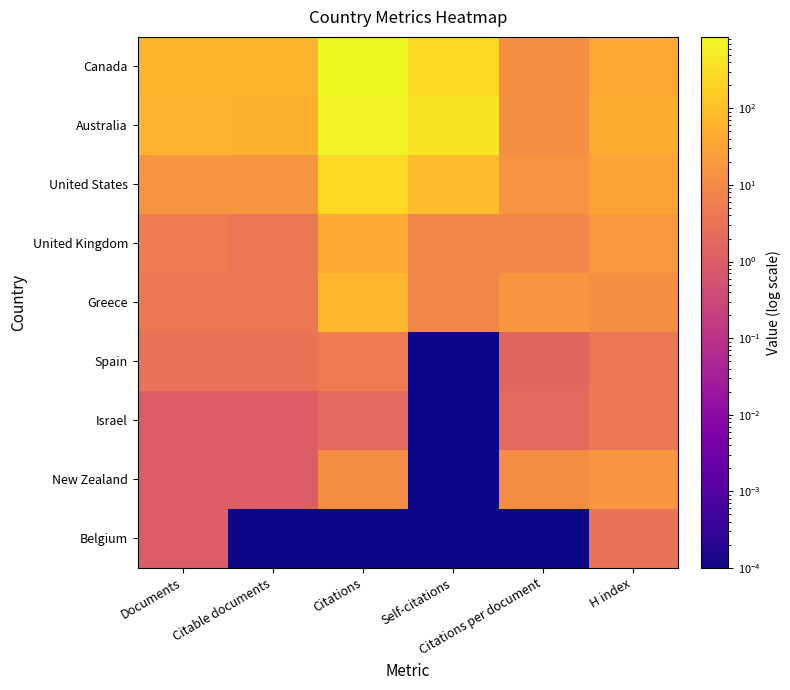

Reading left to right, transcribe all the data shown in this chart.

Canada: Documents=66.0	Citable documents=64.0	Citations=860.0	Self-citations=250.0	Citations per document=13.0	H index=41.0
Australia: Documents=59.0	Citable documents=58.0	Citations=713.0	Self-citations=393.0	Citations per document=12.1	H index=46.0
United States: Documents=16.0	Citable documents=16.0	Citations=252.0	Self-citations=89.0	Citations per document=15.8	H index=32.0
United Kingdom: Documents=5.0	Citable documents=4.0	Citations=42.0	Self-citations=9.0	Citations per document=8.4	H index=20.0
Greece: Documents=4.0	Citable documents=4.0	Citations=68.0	Self-citations=9.0	Citations per document=17.0	H index=12.0
Spain: Documents=3.0	Citable documents=3.0	Citations=5.0	Self-citations=0.0	Citations per document=1.7	H index=4.0
Israel: Documents=1.0	Citable documents=1.0	Citations=2.0	Self-citations=0.0	Citations per document=2.0	H index=4.0
New Zealand: Documents=1.0	Citable documents=1.0	Citations=11.0	Self-citations=0.0	Citations per document=11.0	H index=16.0
Belgium: Documents=1.0	Citable documents=0.0	Citations=0.0	Self-citations=0.0	Citations per document=0.0	H index=3.0